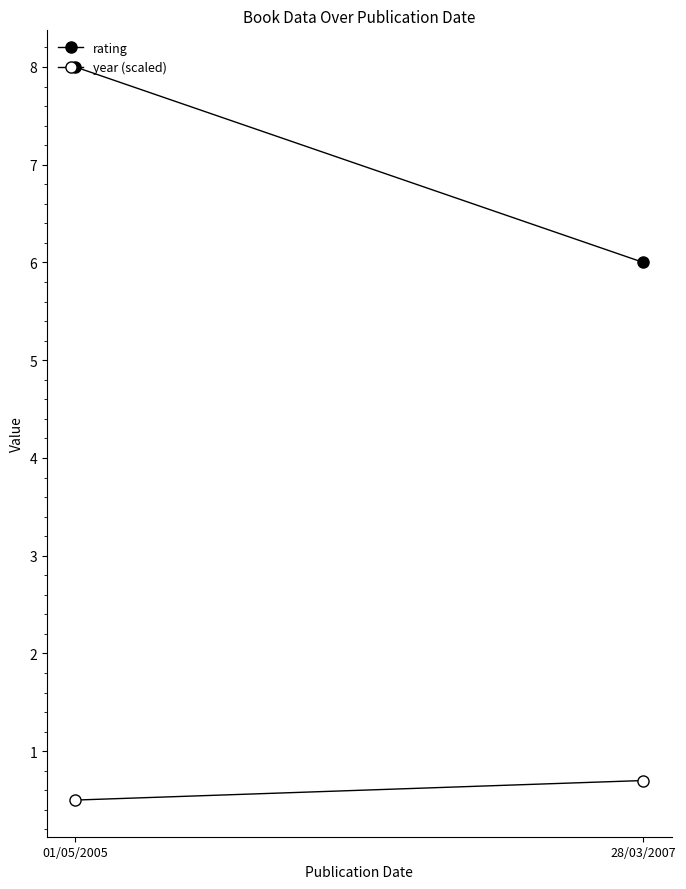

How many distinct data groups are displayed?

2